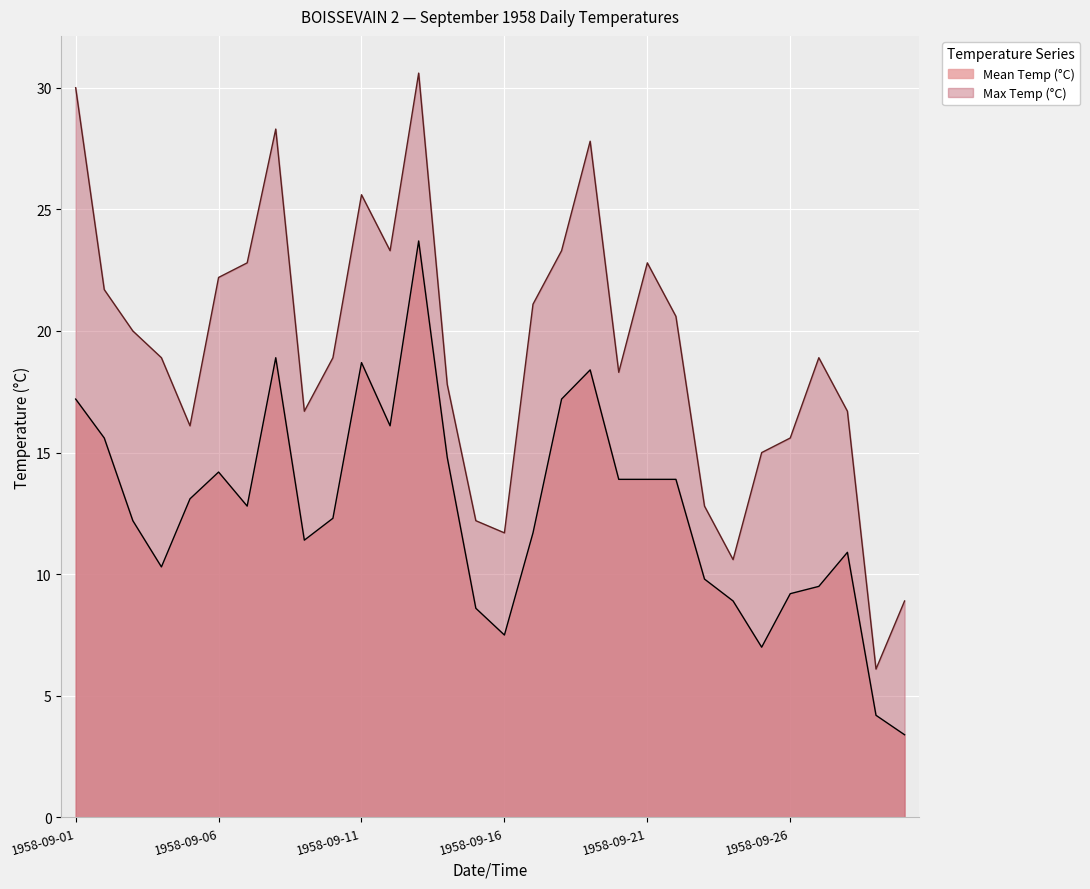

What is the sum of all Mean Temp (°C) values?

379.3